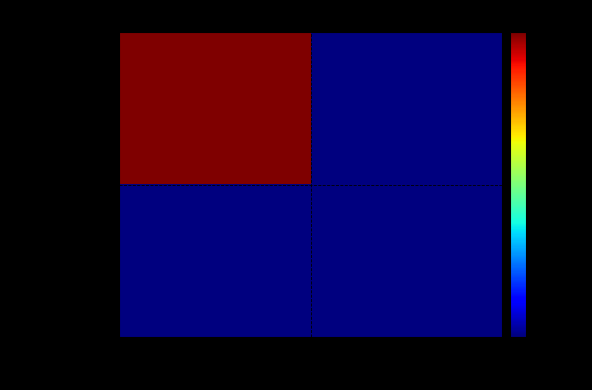

At -1, list the series in order from largest to smallest.

579b957d...566, fdfa5731...de50